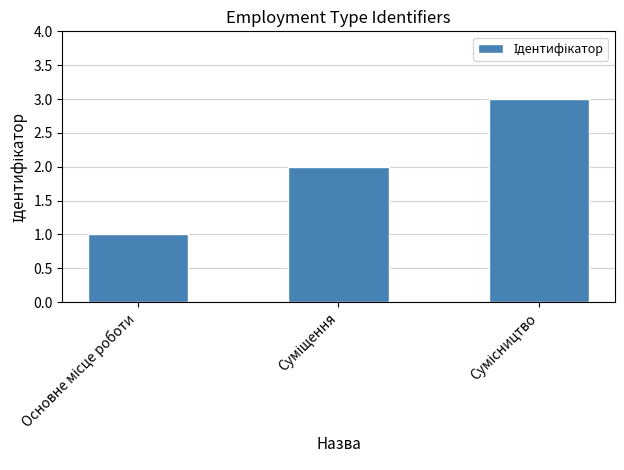

How many bars are there in total?

3